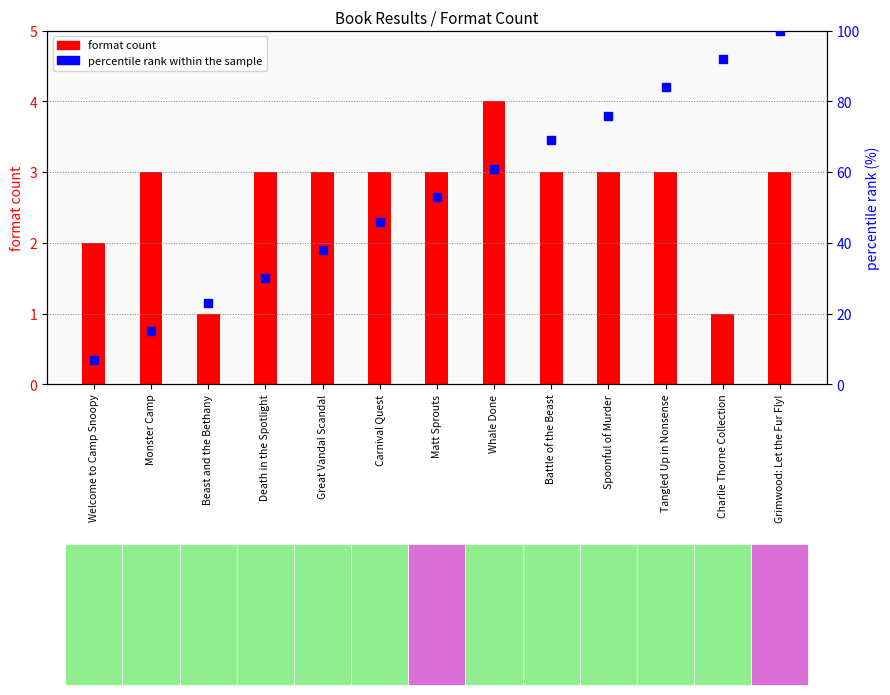

Which series reaches the minimum Y coordinate?

format count